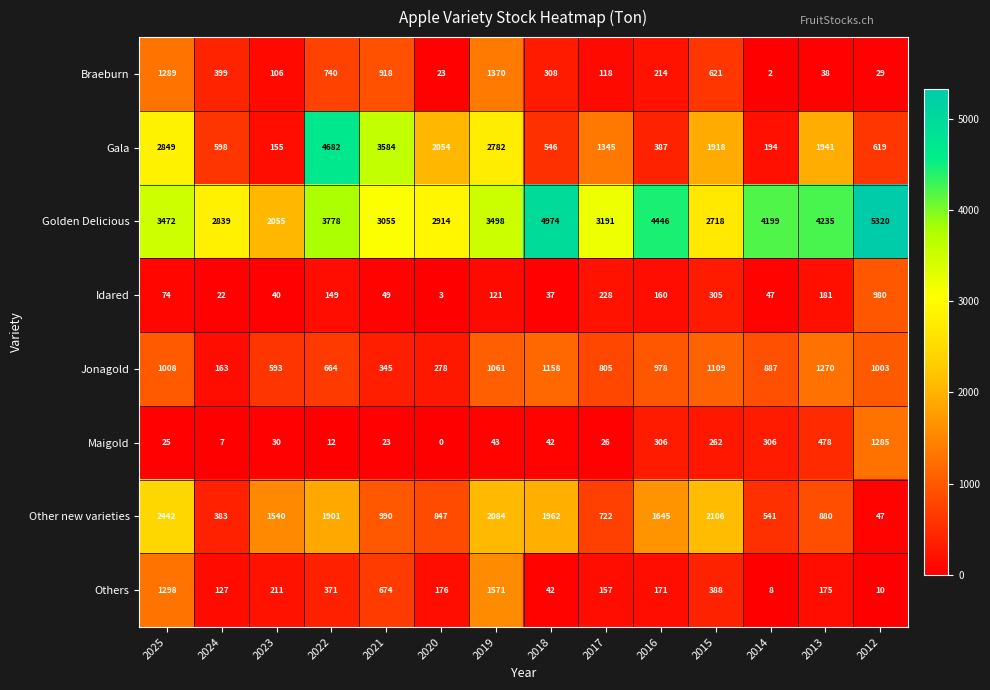

What is the sum of the Golden Delicious values at 2020 and 2021?

5969